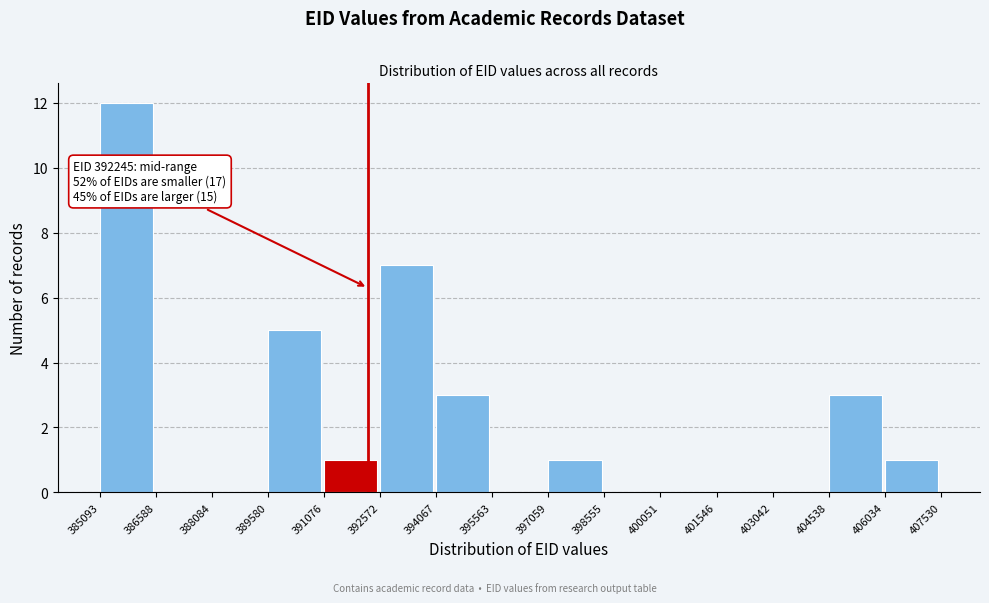

Over which range of the x-axis is the bar tallest?

385093 to 386588